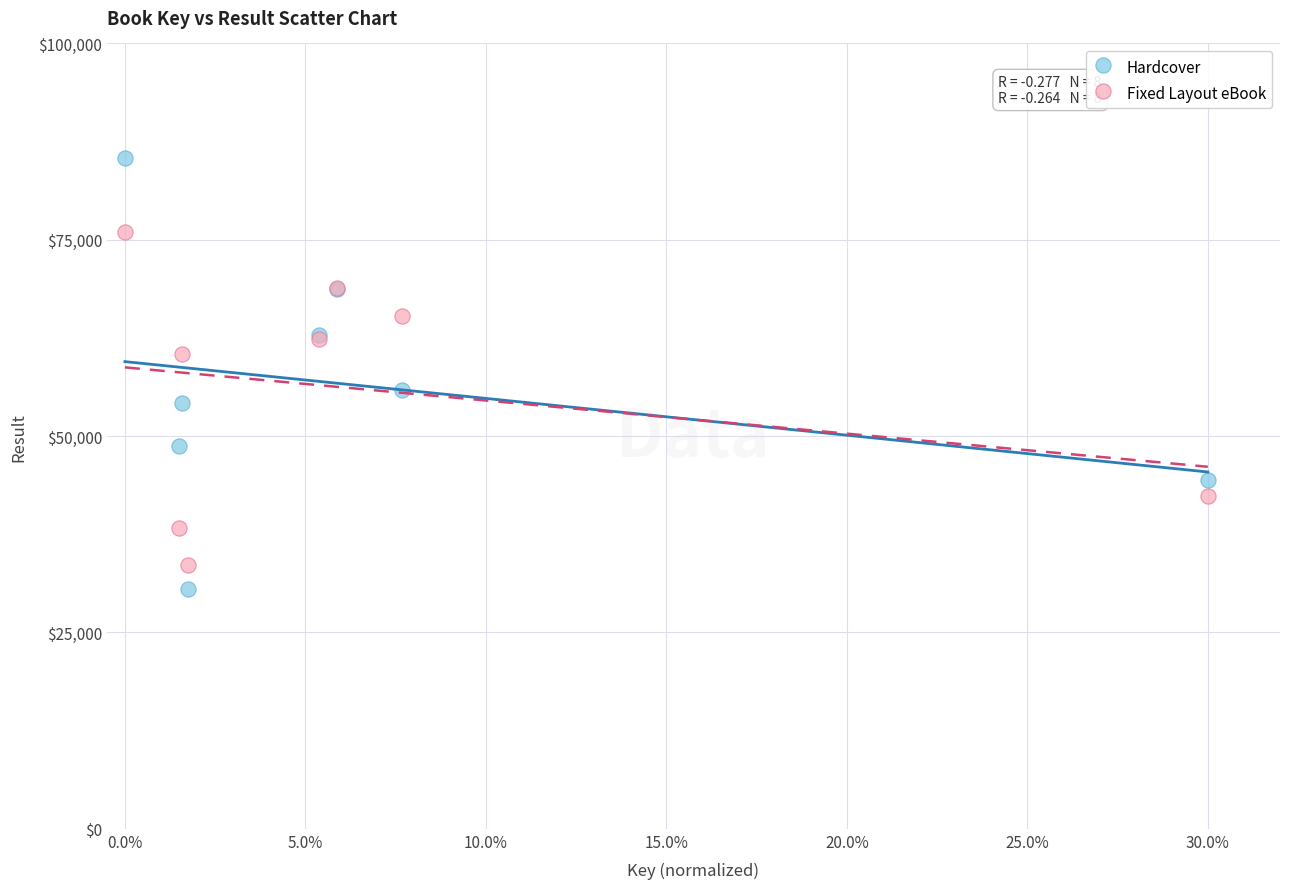

Which series reaches the maximum Y coordinate?

Hardcover